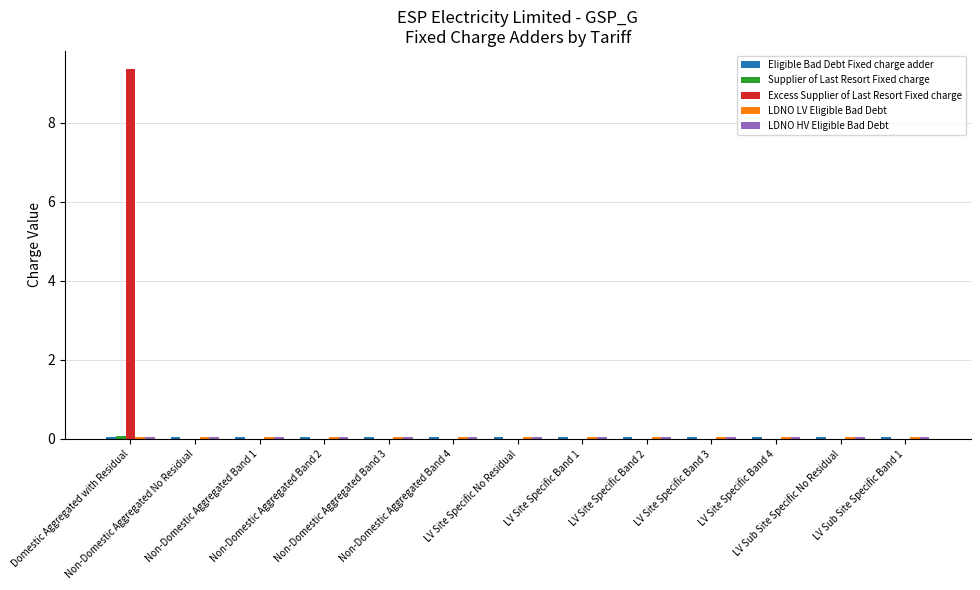

What is the maximum value shown in the chart?

9.3